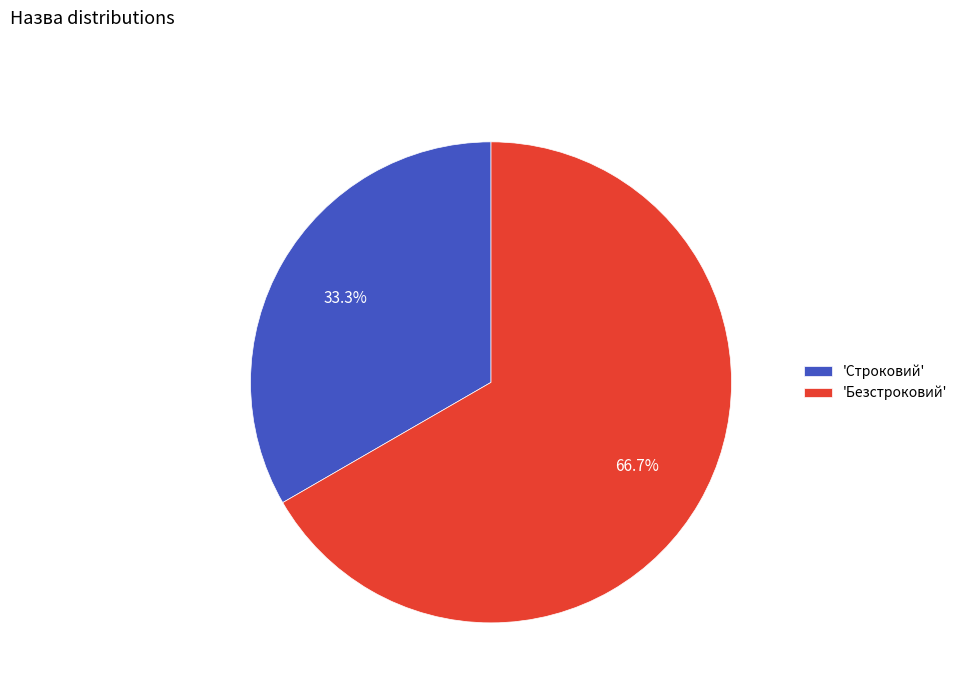

Which slice represents more than half of the pie?

'Безстроковий'